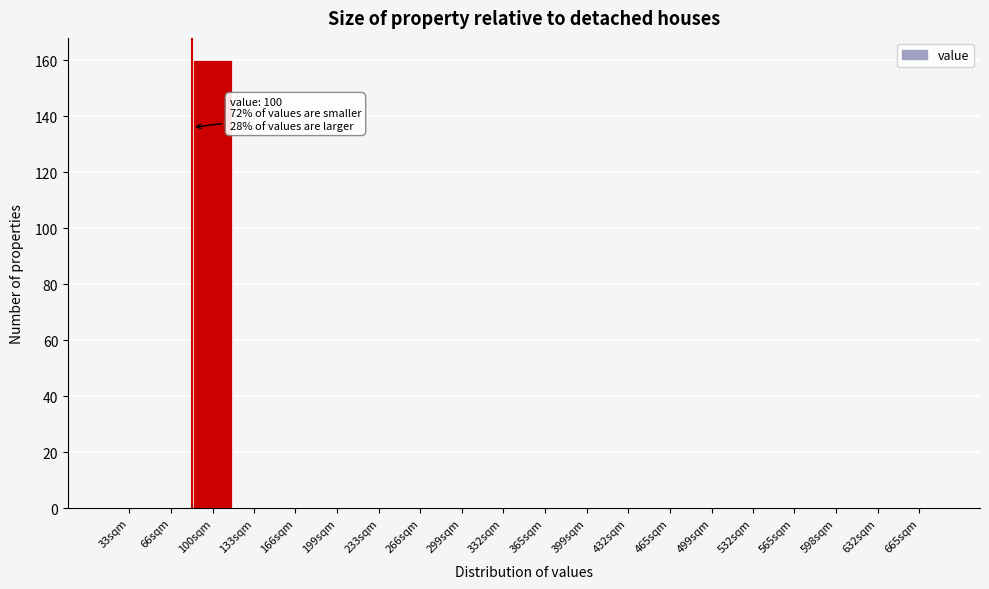

Reading left to right, list all the values displayed in this chart.

33sqm=0	66sqm=0	100sqm=160	133sqm=0	166sqm=0	199sqm=0	233sqm=0	266sqm=0	299sqm=0	332sqm=0	365sqm=0	399sqm=0	432sqm=0	465sqm=0	499sqm=0	532sqm=0	565sqm=0	598sqm=0	632sqm=0	665sqm=0